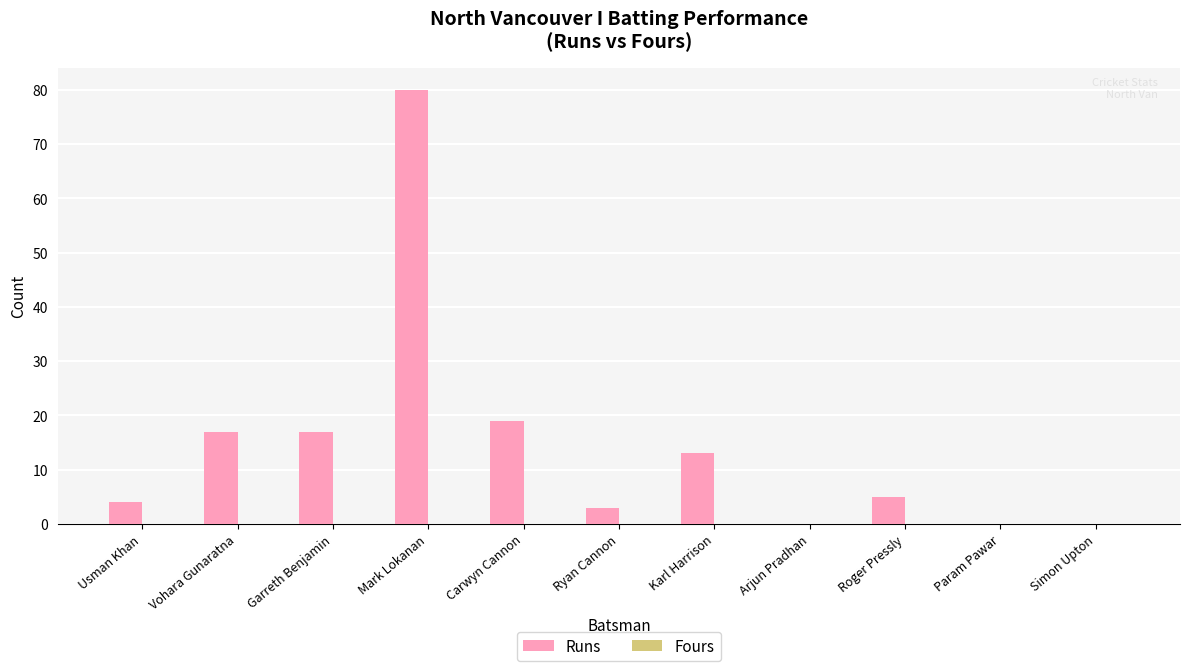

Is it true that the value at Arjun Pradhan is -51?

False